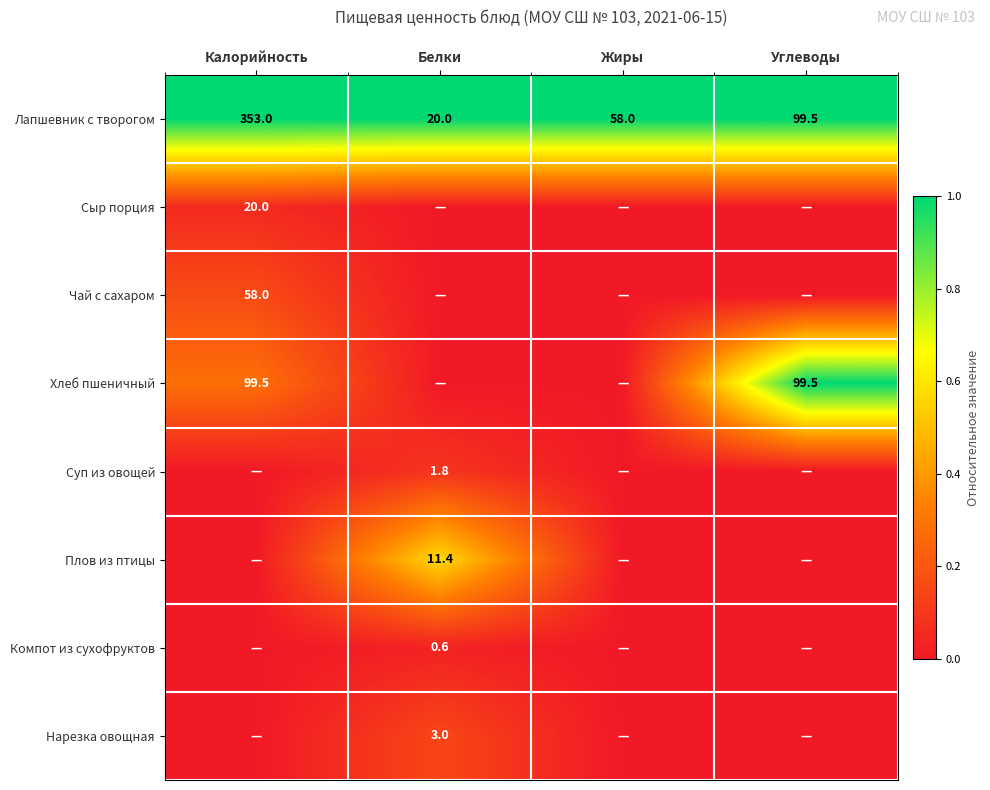

What is the sum of the Лапшевник с творогом values at Жиры and Белки?

78.0